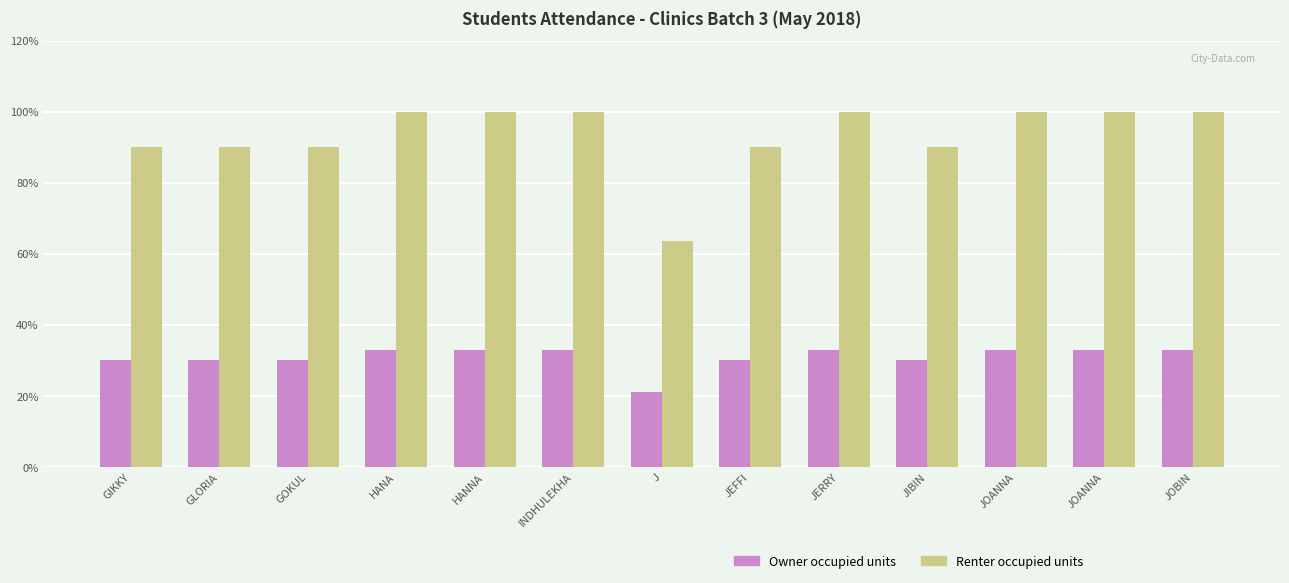

How many categories are shown in the chart?

13